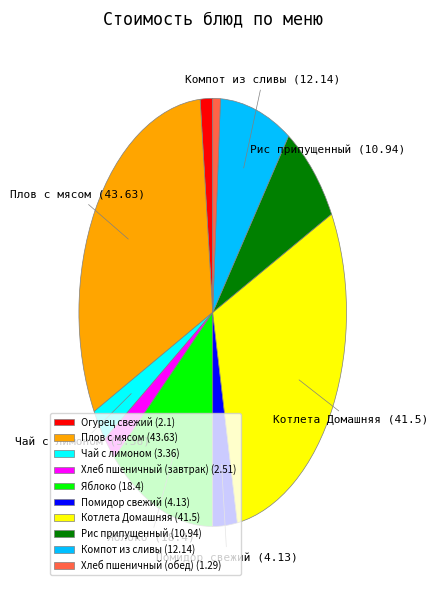

Do Плов с мясом (43.63) and Хлеб пшеничный (обед) (1.29) together represent more than half of the pie?

No